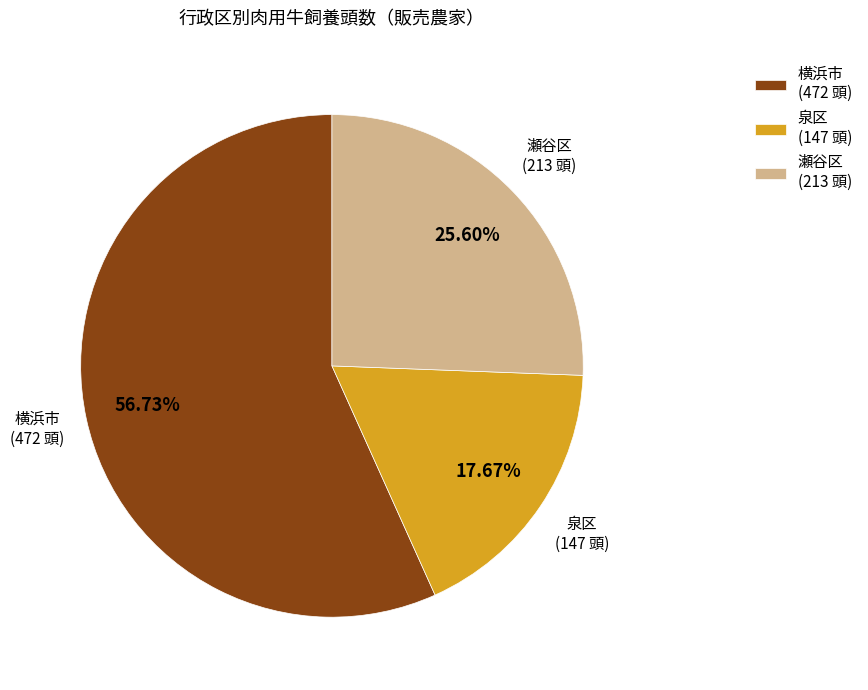

To the nearest percent, what is the average slice percentage?

33%